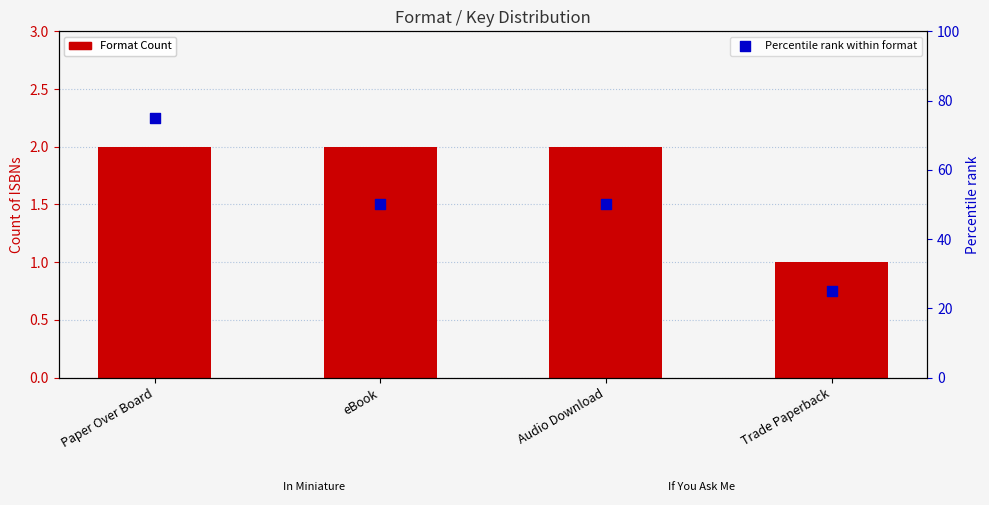

What is the total value across all series at Trade Paperback?

26